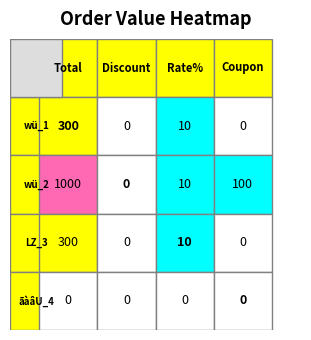

What is the greatest value displayed?

1000